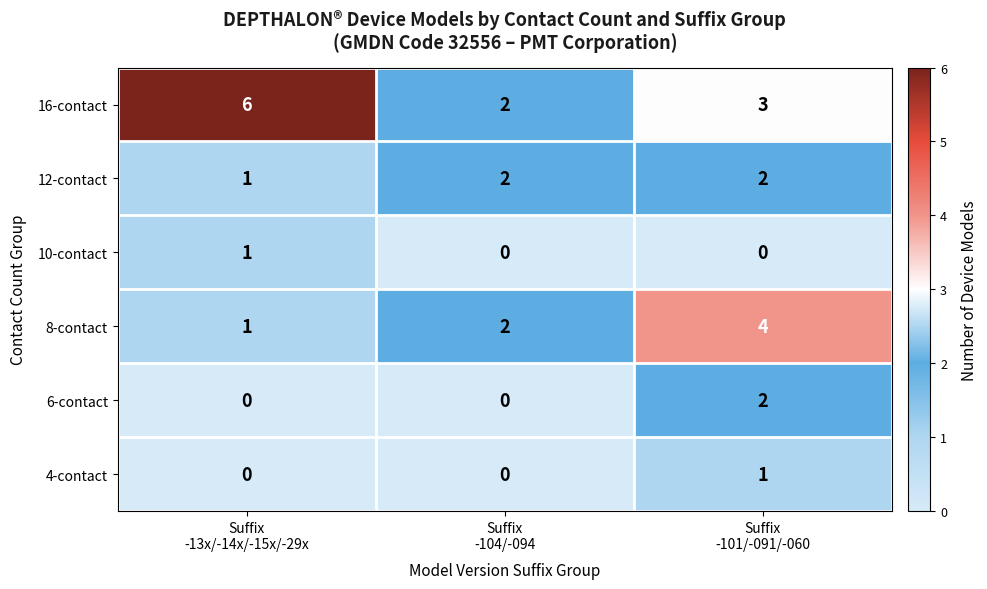

Count the 10-contact values in the range 0 to 1.

3